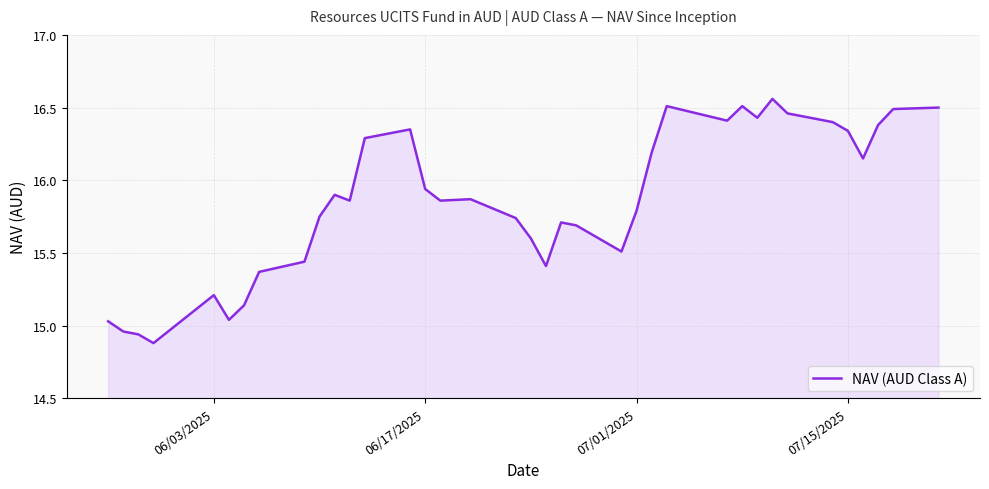

What is the difference between the maximum and minimum values?

1.7